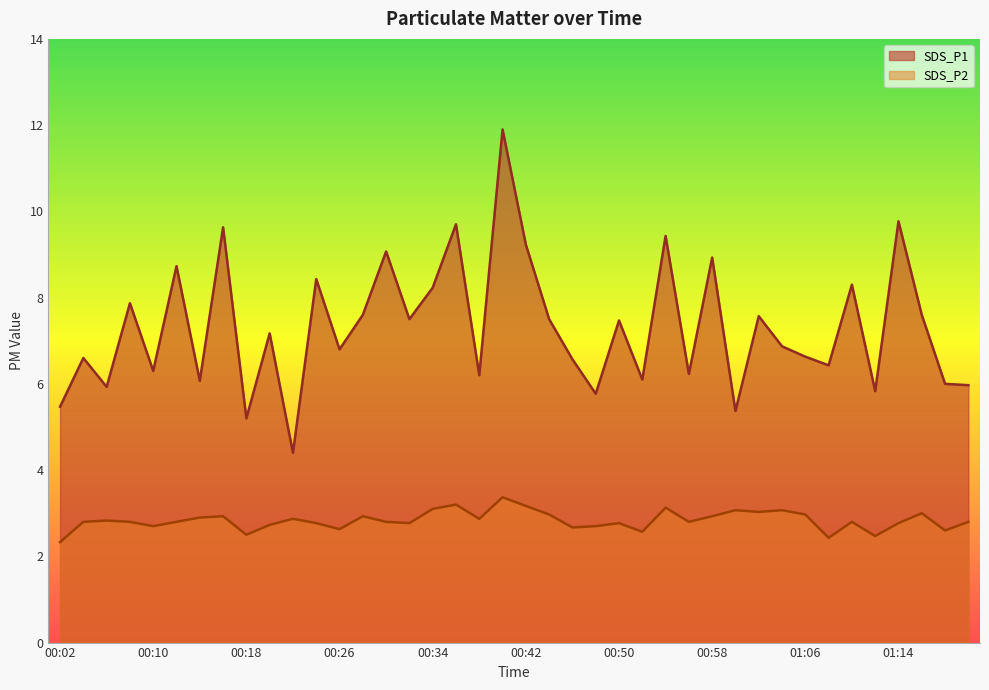

At 01:12, list the series in order from smallest to largest.

SDS_P2, SDS_P1